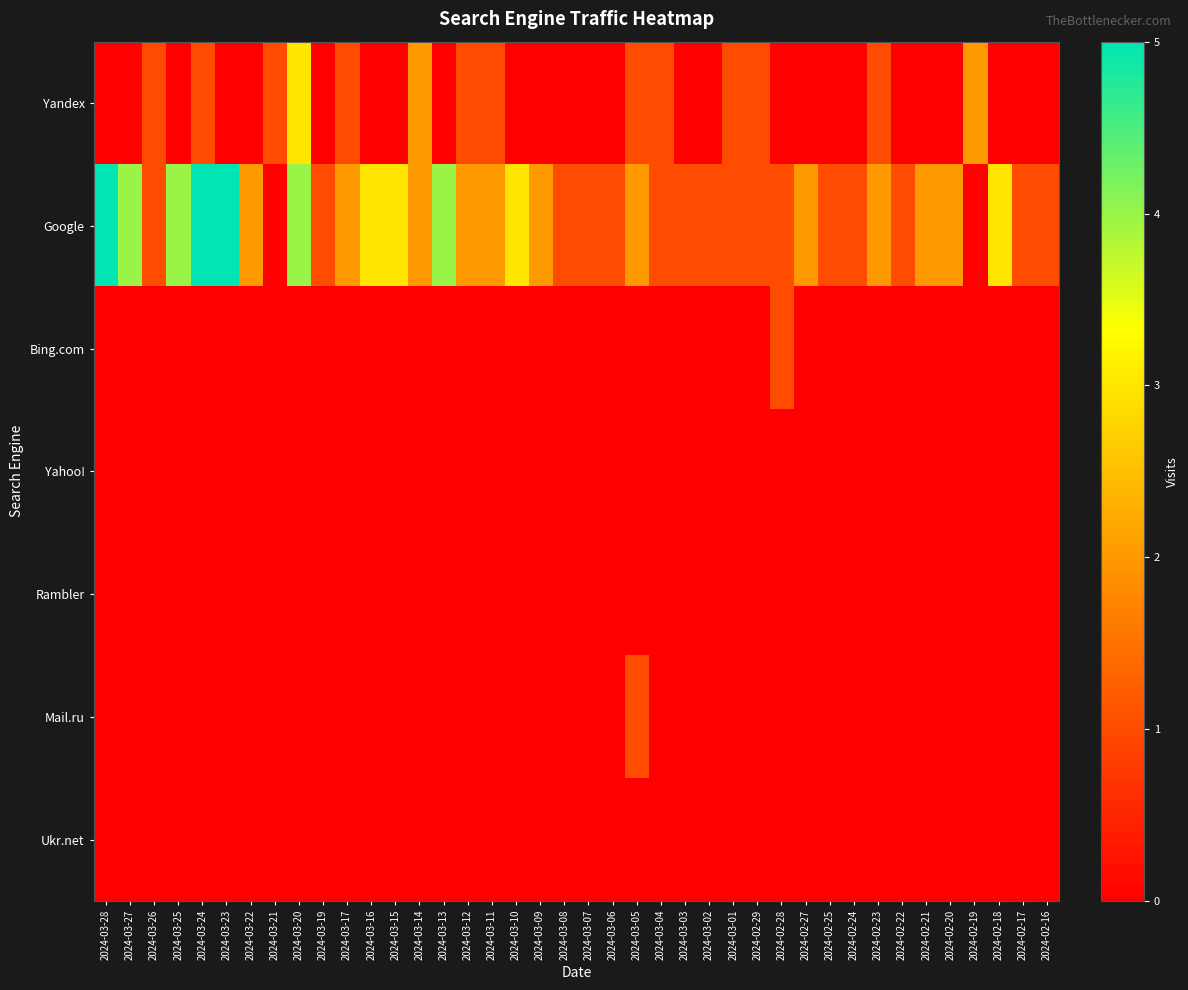

At 2024-03-19, list the series in order from largest to smallest.

Google, Yandex, Bing.com, Yahoo!, Rambler, Mail.ru, Ukr.net